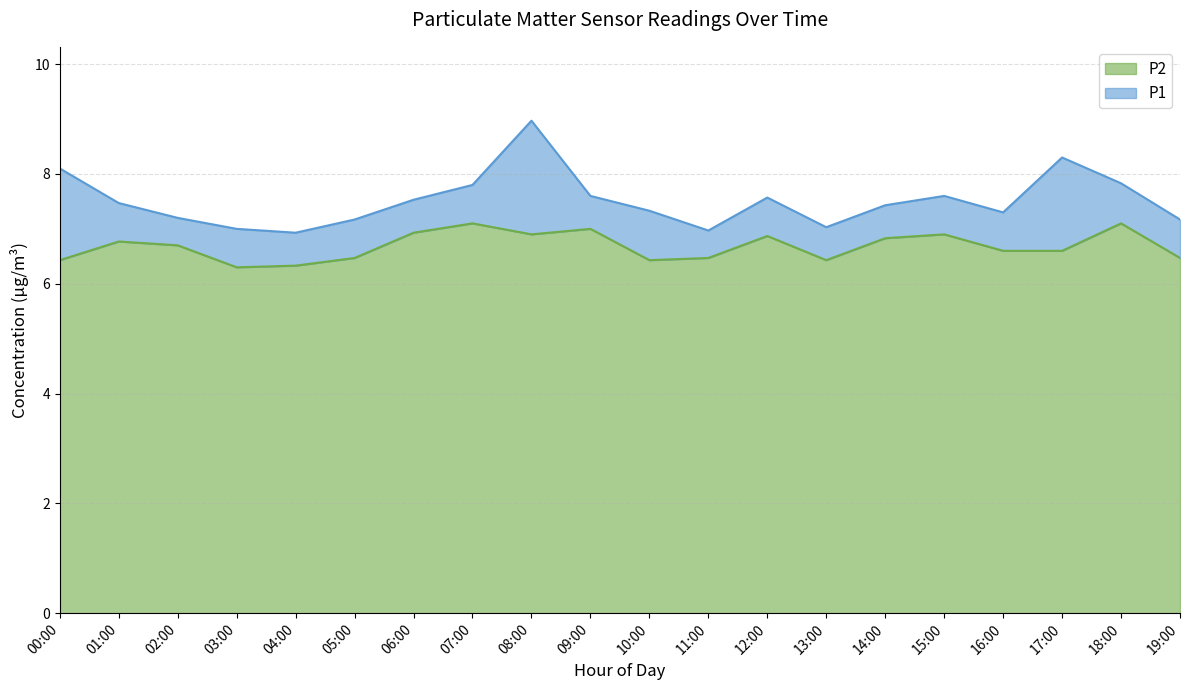

What is the minimum value for P1?

6.9